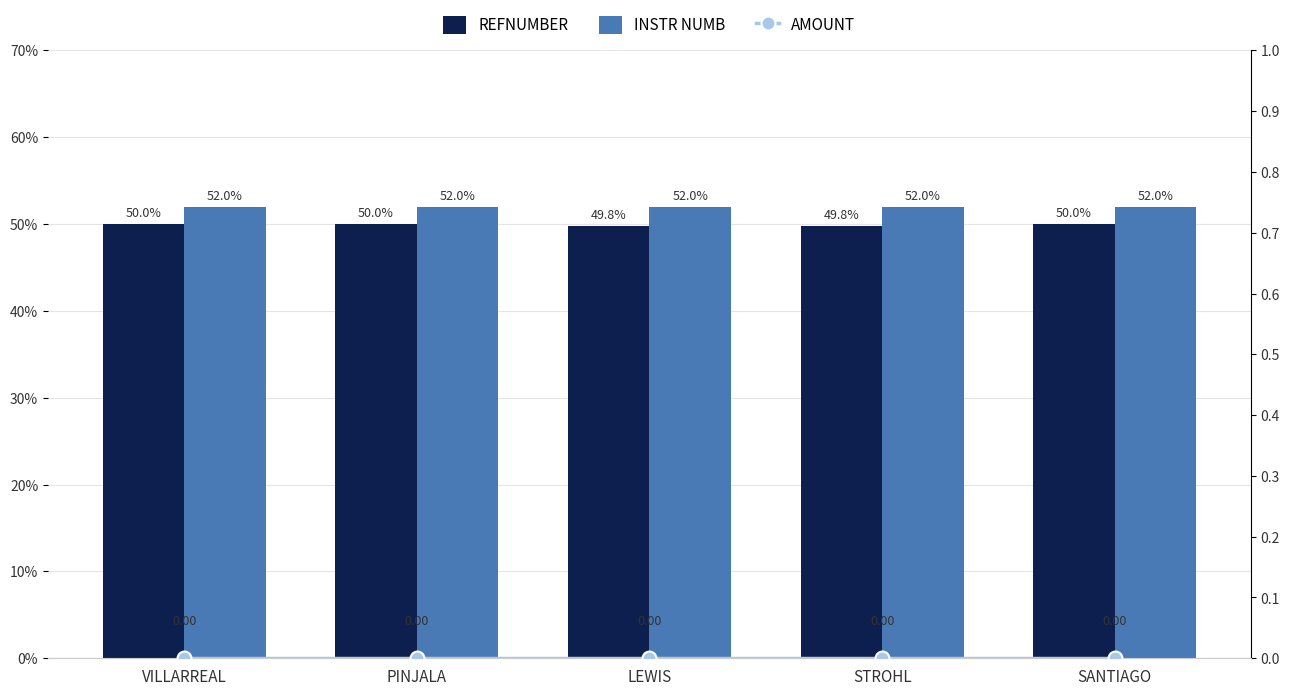

At STROHL, list the series in order from largest to smallest.

INSTR NUMB, REFNUMBER, AMOUNT